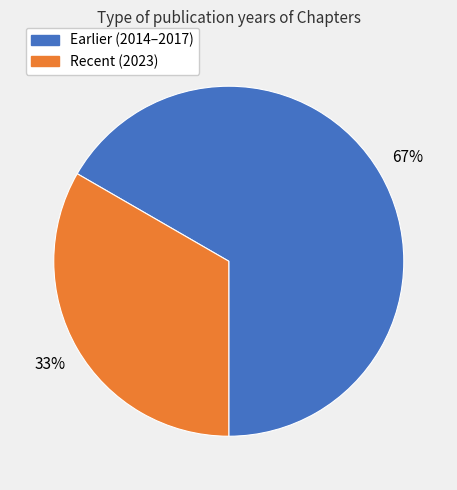

Is there a majority slice in this chart?

Yes